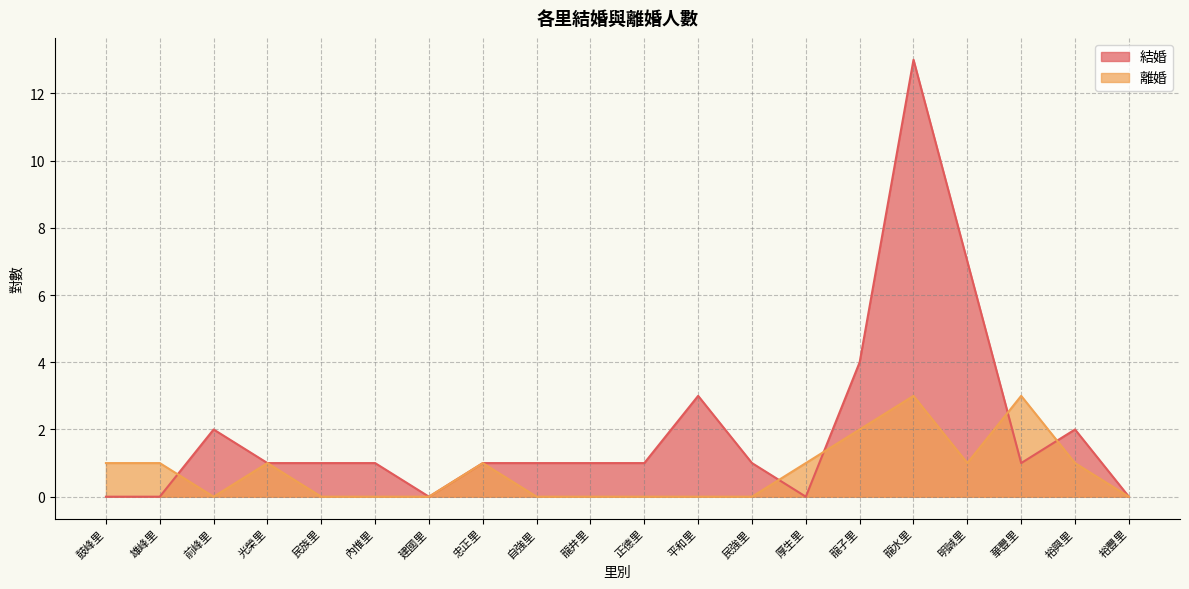

What are all the series names shown in the legend?

結婚, 離婚